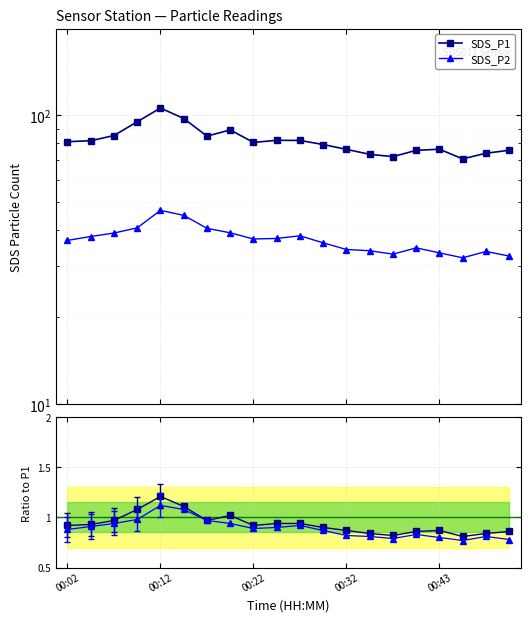

Where is SDS_P1 nearest to the value 1?

7